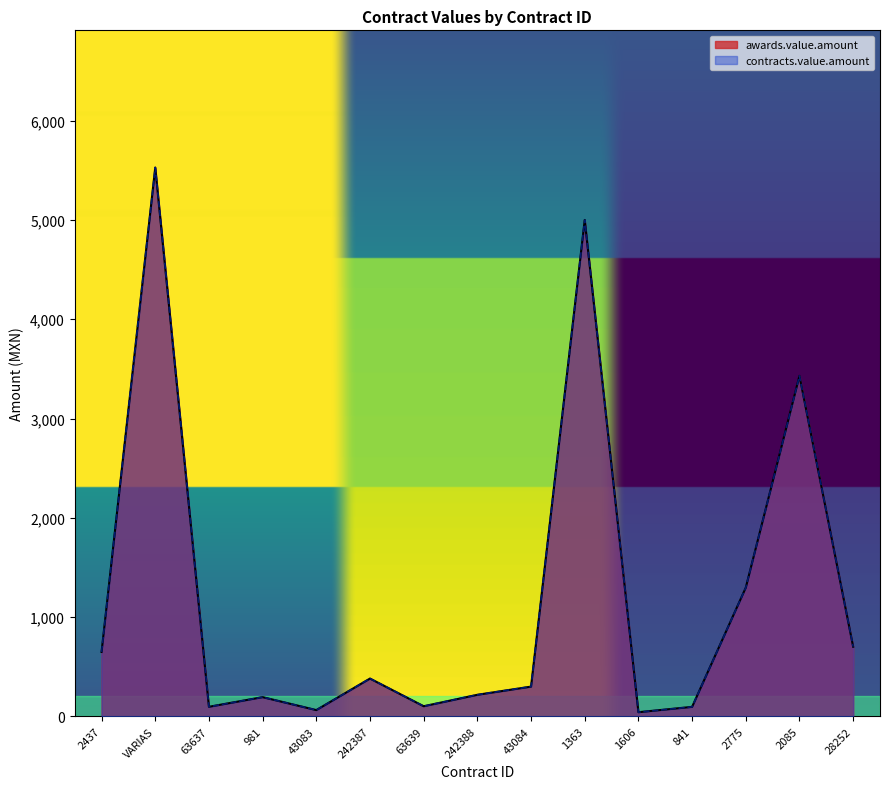

At which label is contracts.value.amount closest to 2785?

2085